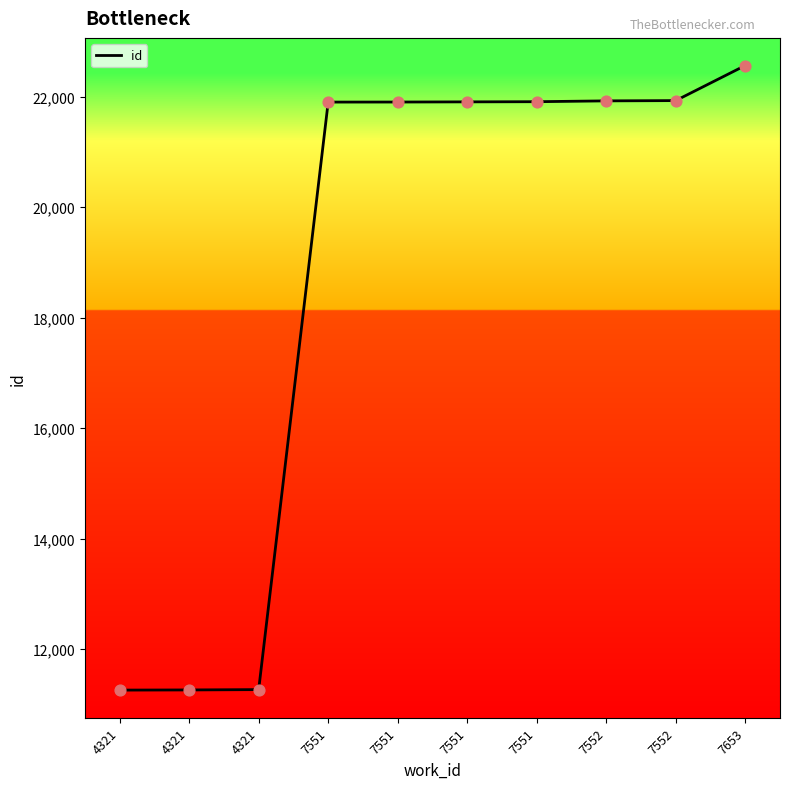

Between 7653 and 7551, which is larger?

7653